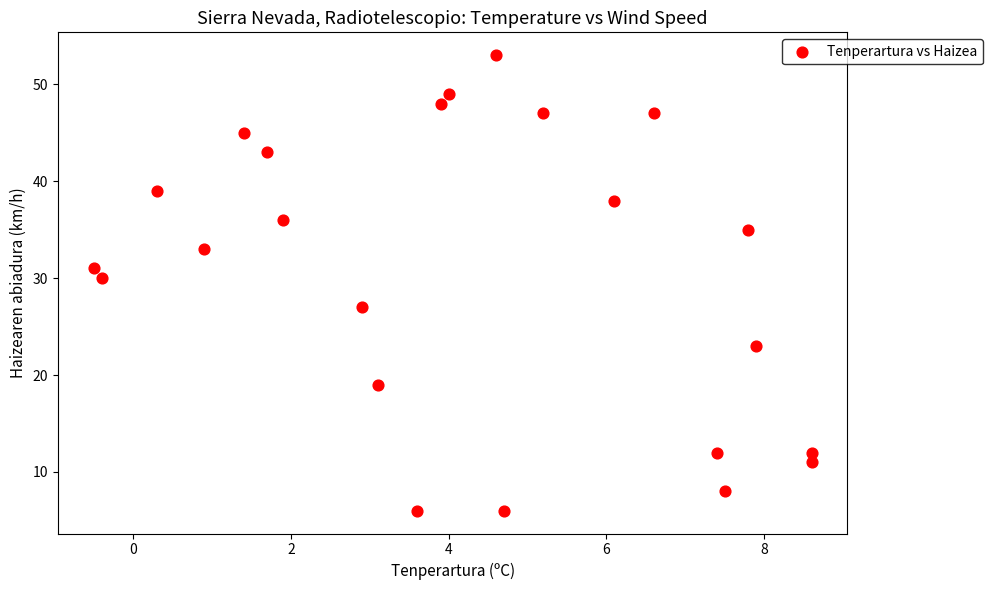

What is the range of Y values (max minus min)?

47